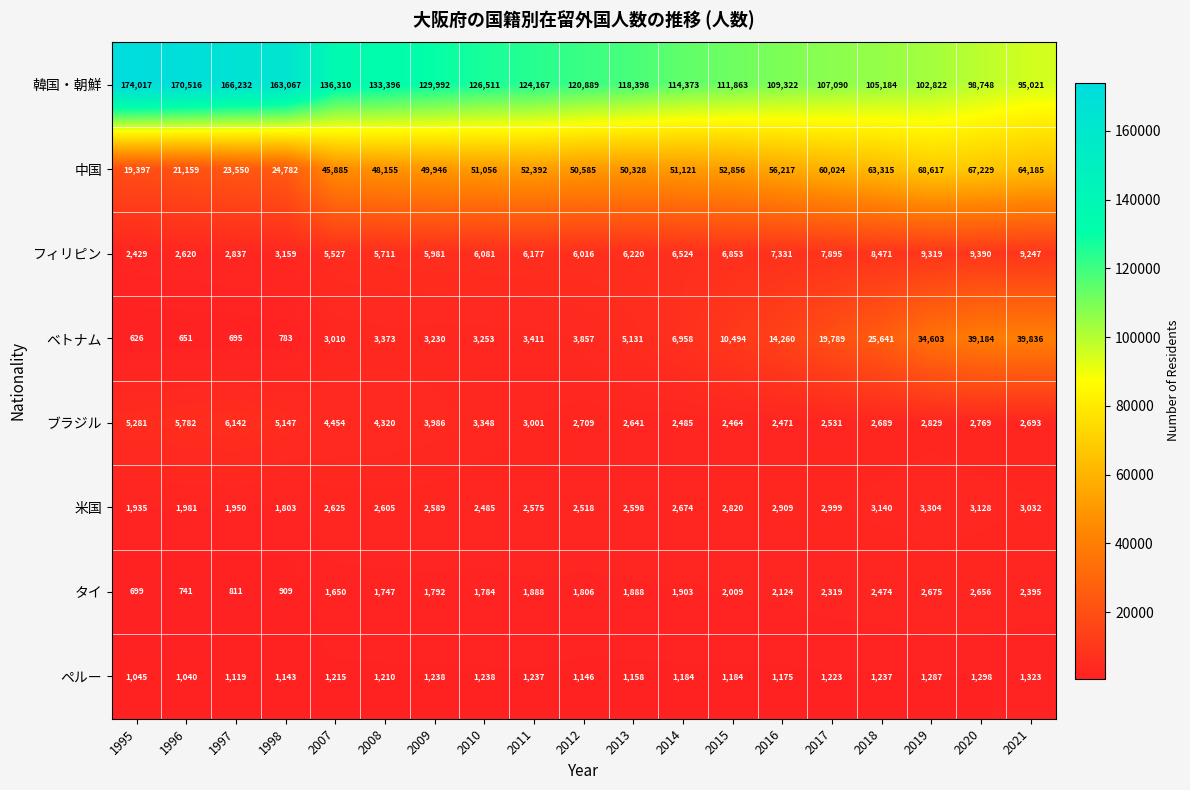

Which series has the largest total across all categories?

韓国・朝鮮